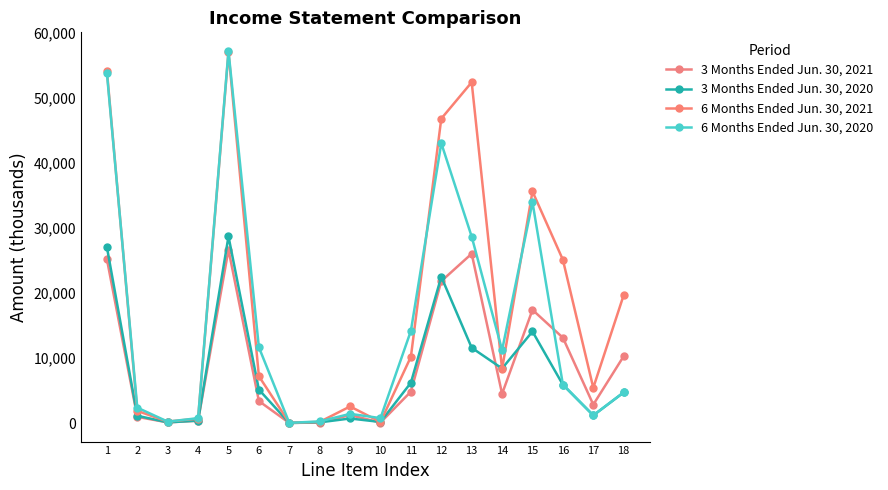

The value of 3 Months Ended Jun. 30, 2020 at 8 is 121. True or false?

True